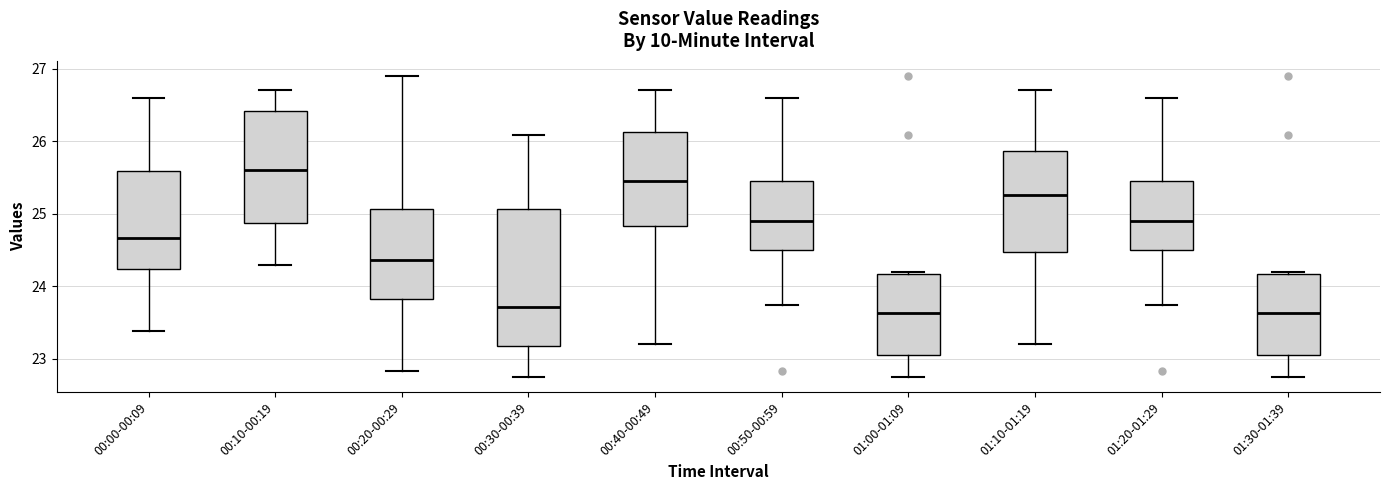

Where does the lower whisker of the box for 00:00-00:09 end on the y-axis? The values are not printed on the chart, so give them approximately, as read against the axis.

23.4